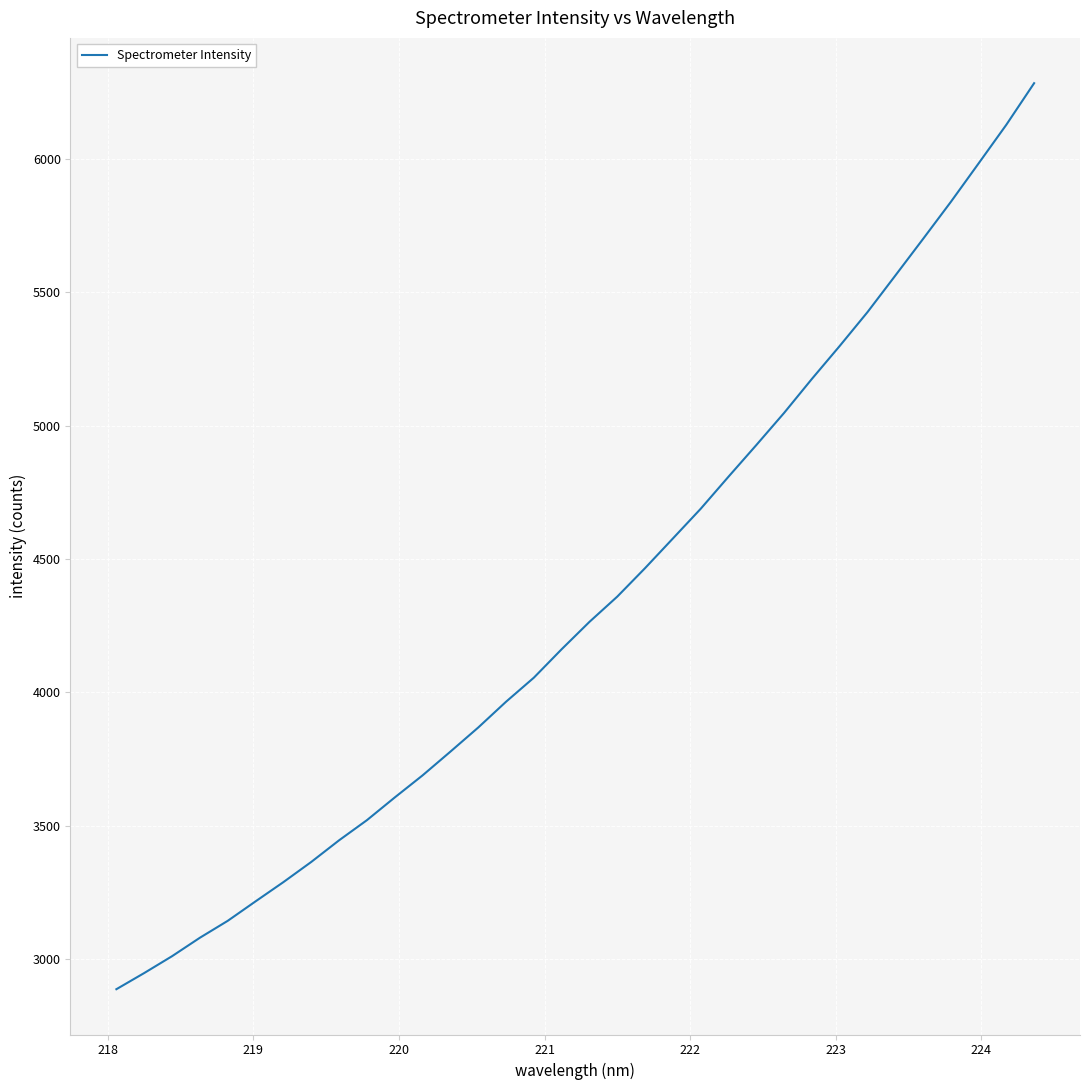

What is the difference between the maximum and minimum values?

3397.5